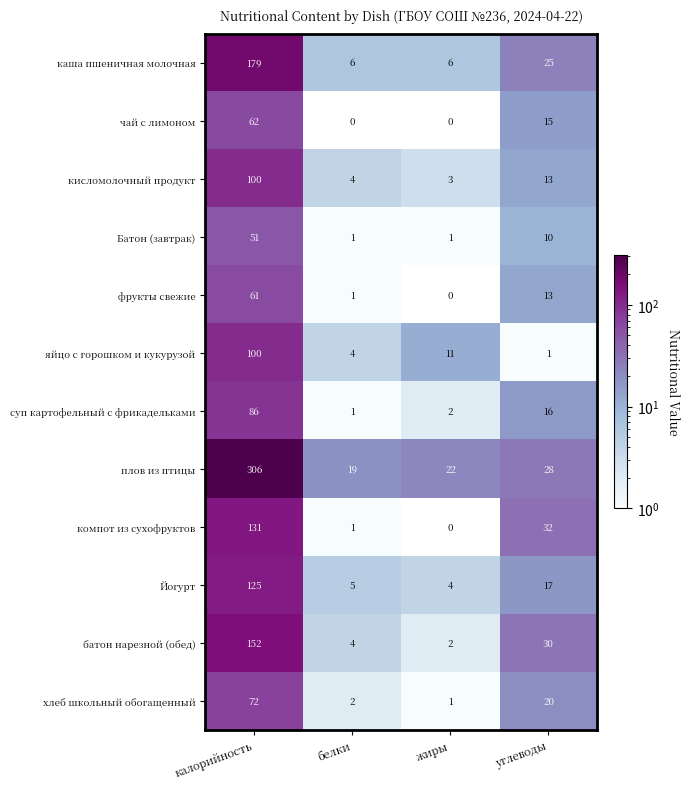

The value of яйцо с горошком и кукурузой at белки is 4. True or false?

True